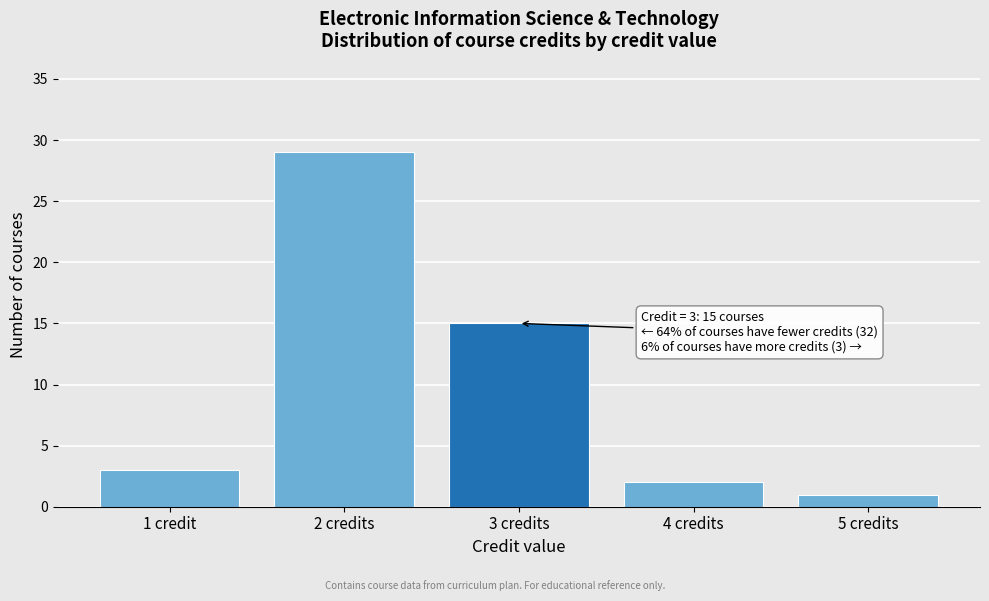

Reading right to left, extract all data points from this chart.

5 credits=1	4 credits=2	3 credits=15	2 credits=29	1 credit=3